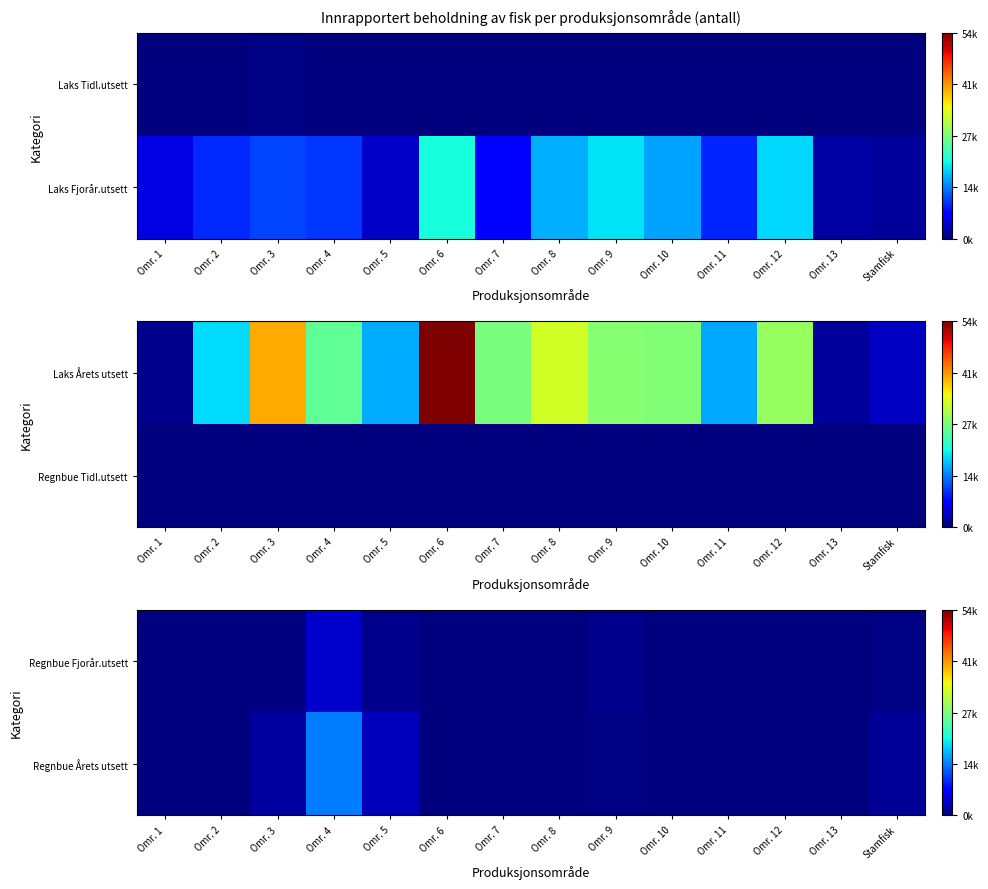

What is the difference between the second highest and second lowest values in the Regnbue Årets utsett series?

2937.1